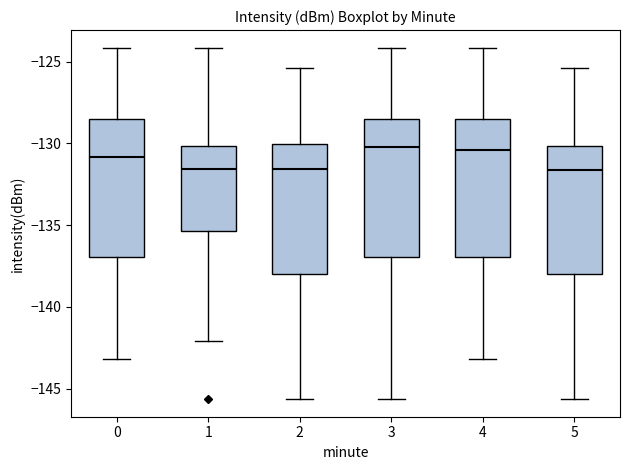

Reading left to right, transcribe this box plot: for each box, give where its median line is, the range the box spans, and where its two whiskers end, as read against the y-axis. The values are not printed on the chart, so give them approximately, as read against the axis.

0: median -131.0, box -137.0 to -128.5, whiskers -143.0 to -124.0
1: median -131.5, box -135.5 to -130.0, whiskers -142.0 to -124.0
2: median -131.5, box -138.0 to -130.0, whiskers -145.5 to -125.5
3: median -130.0, box -137.0 to -128.5, whiskers -145.5 to -124.0
4: median -130.5, box -137.0 to -128.5, whiskers -143.0 to -124.0
5: median -131.5, box -138.0 to -130.0, whiskers -145.5 to -125.5